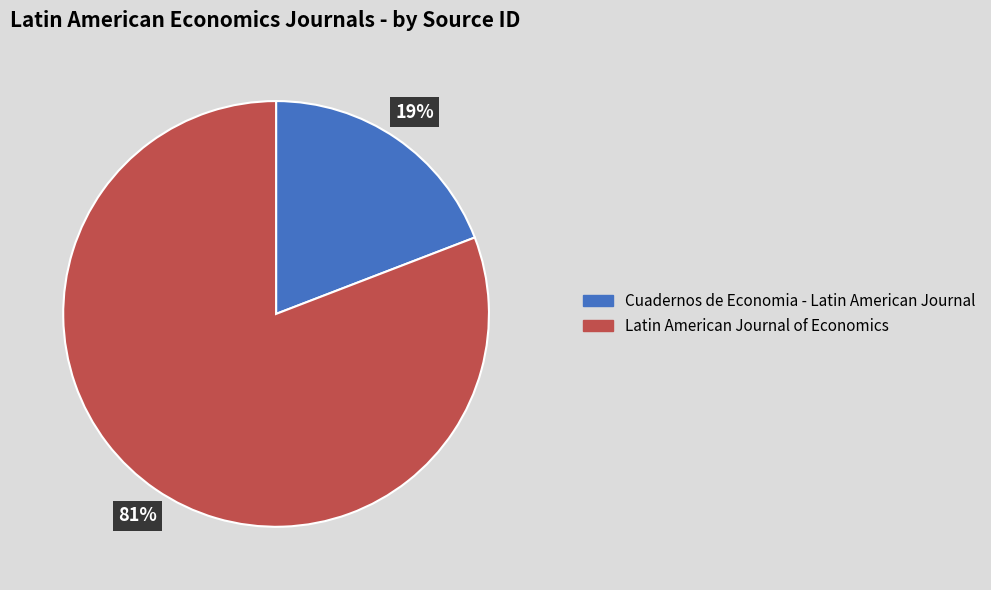

Which category has the smallest portion of the pie?

Cuadernos de Economia - Latin American Journal